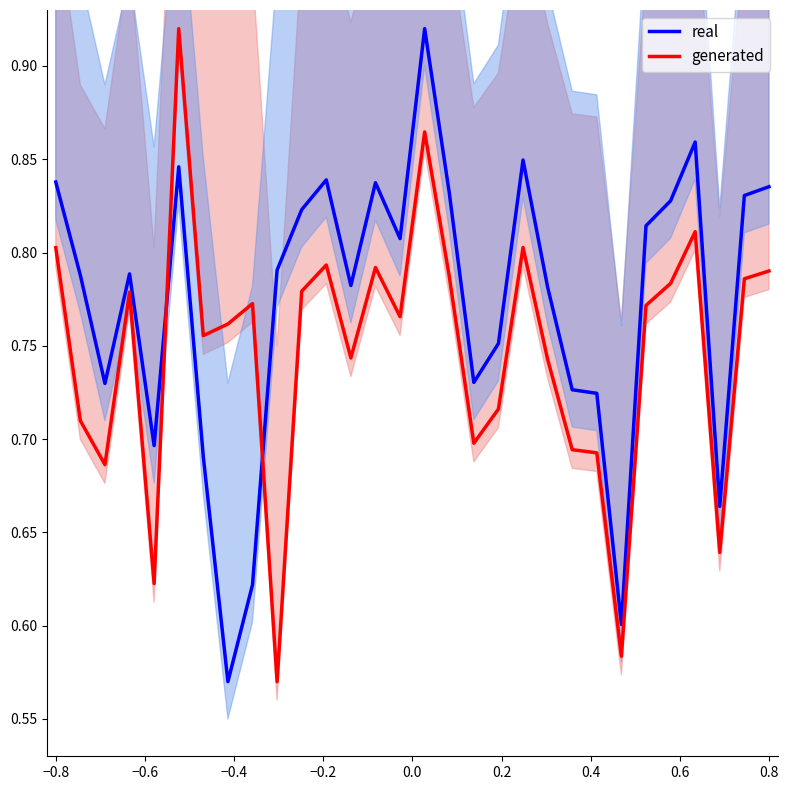

True or false: generated and real cross at least once.

True